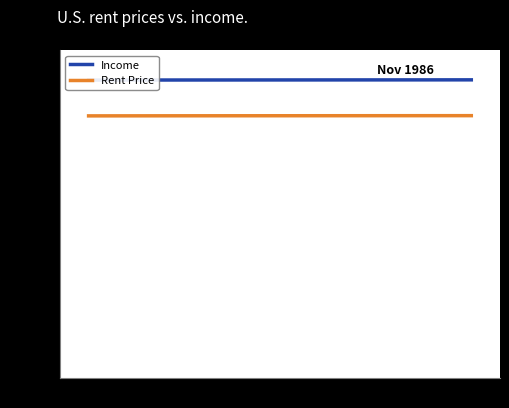

Which series has the largest total across all categories?

Income